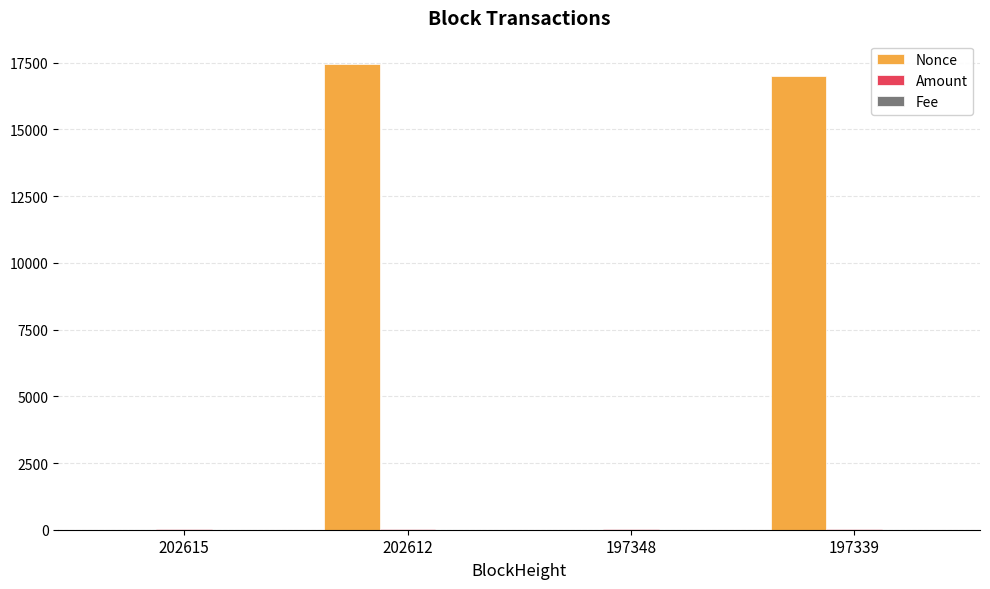

Between 197348 and 197339, which series saw the biggest shift?

Nonce